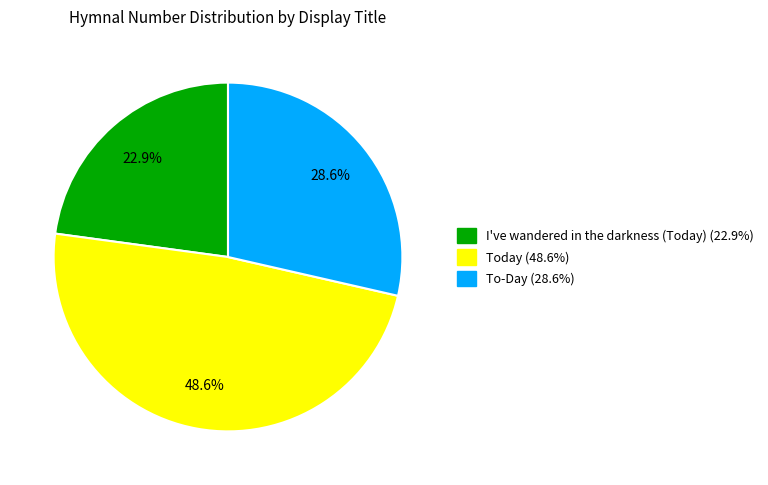

Combined, do Today and I've wandered in the darkness (Today) account for over 50%?

Yes